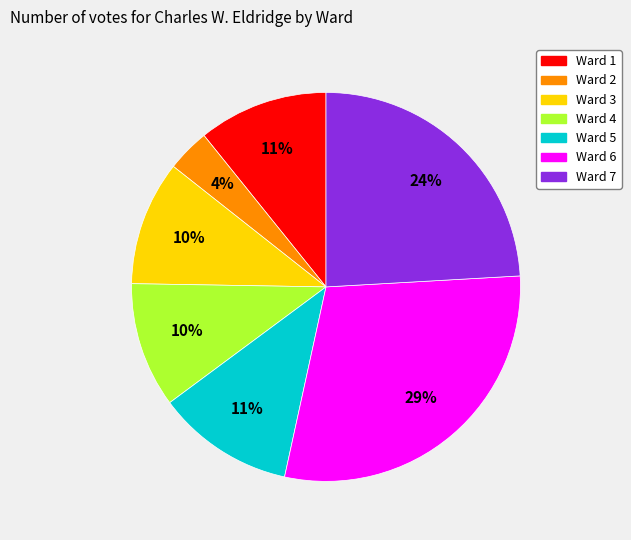

Which has a higher value, Ward 2 or Ward 6?

Ward 6